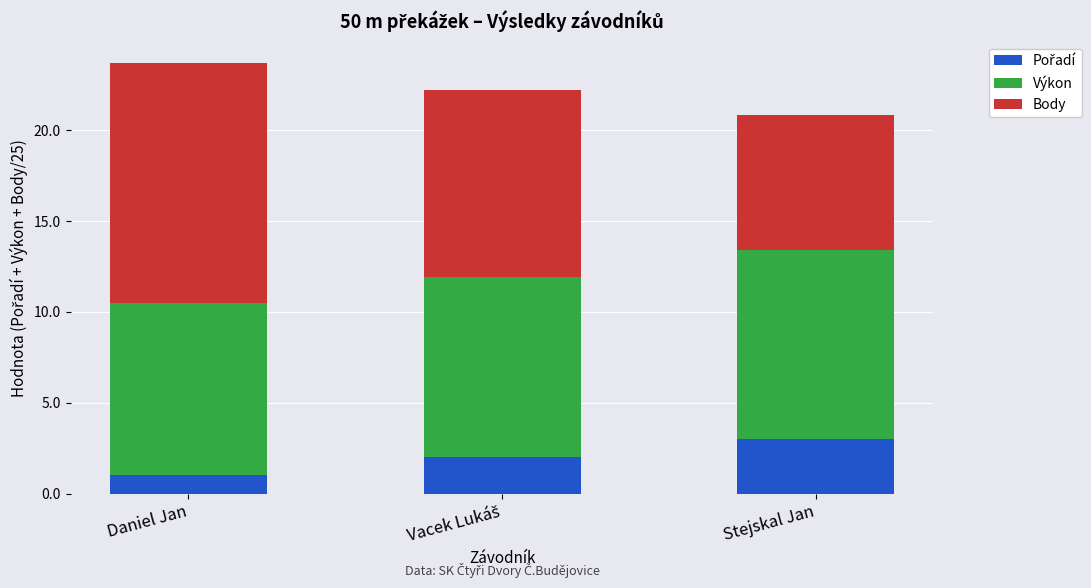

Count the number of data series in this chart.

3